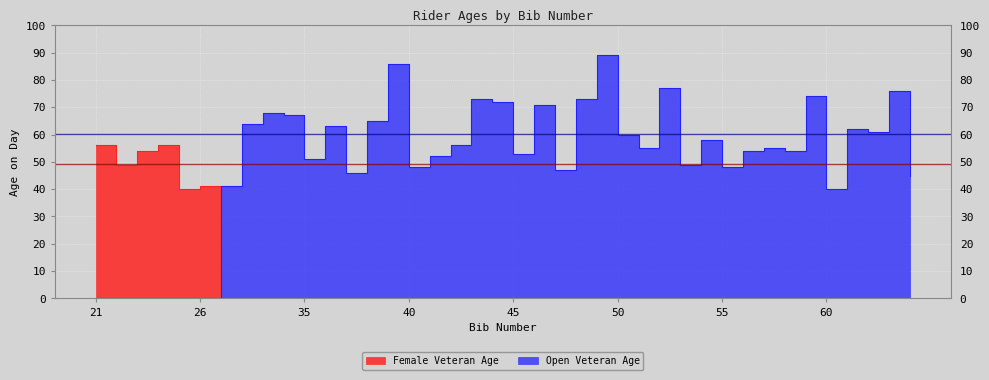

What is the sum of all Female Veteran Age values?

296